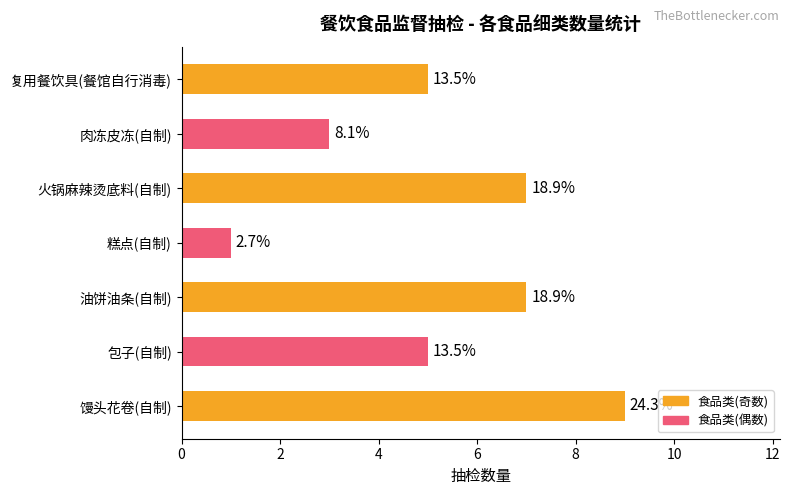

Does the chart contain stacked bars?

No